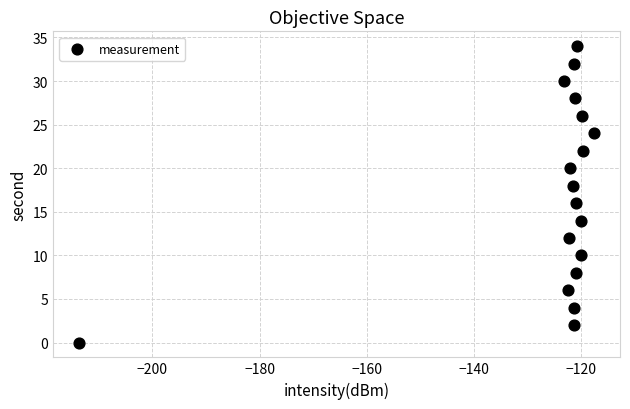

What is the range of Y values (max minus min)?

34